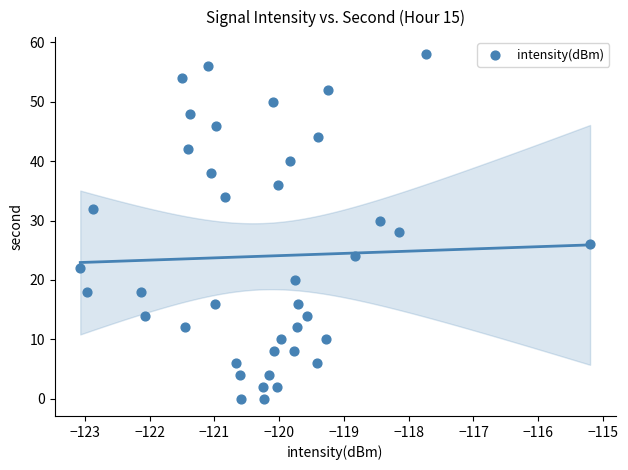

What is the range of Y values (max minus min)?

58